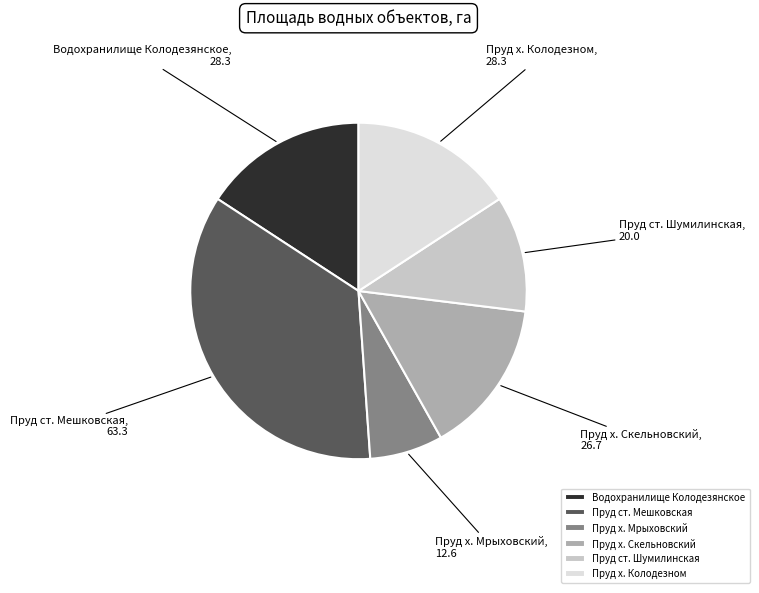

The Пруд х. Мрыховский, 12.6 slice represents 7% of the pie. True or false?

True